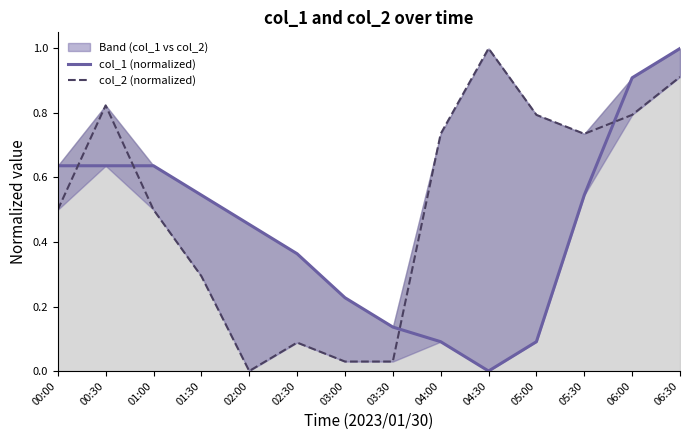

Does the chart have visible grid lines?

No